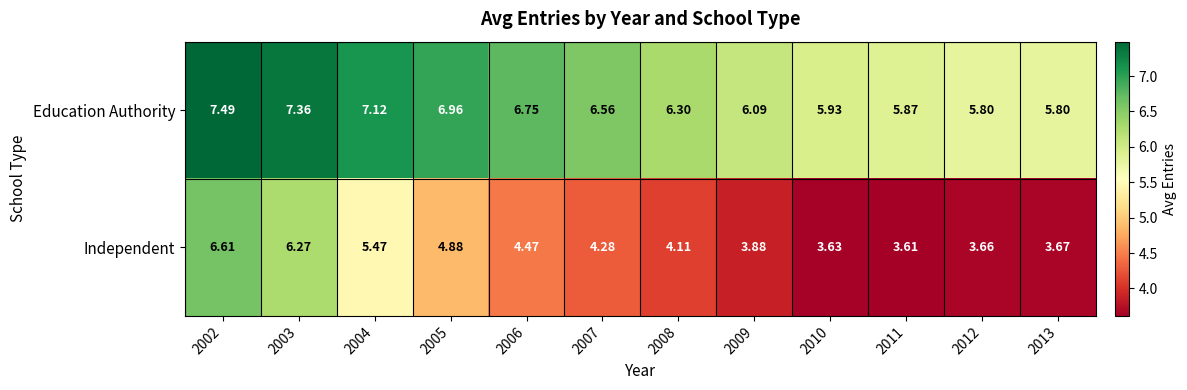

Rank the series by their maximum value, from highest to lowest.

Education Authority, Independent